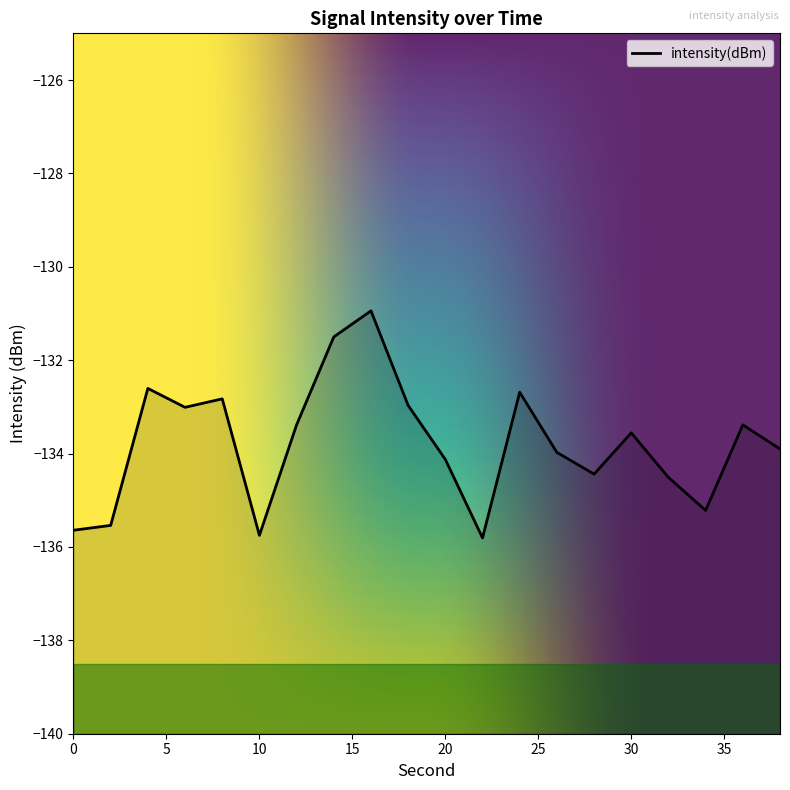

List the labels in order of value, largest first.

16, 14, 4, 24, 8, 18, 6, 12, 36, 30, 38, 26, 20, 28, 32, 34, 2, 0, 10, 22